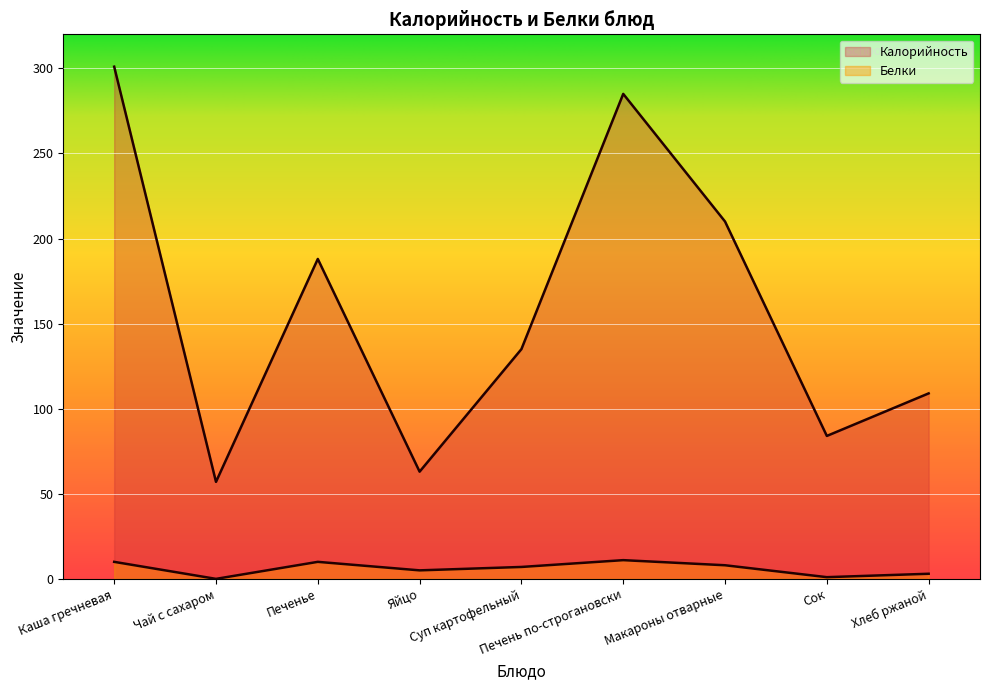

What is the sum of all Белки values?

55